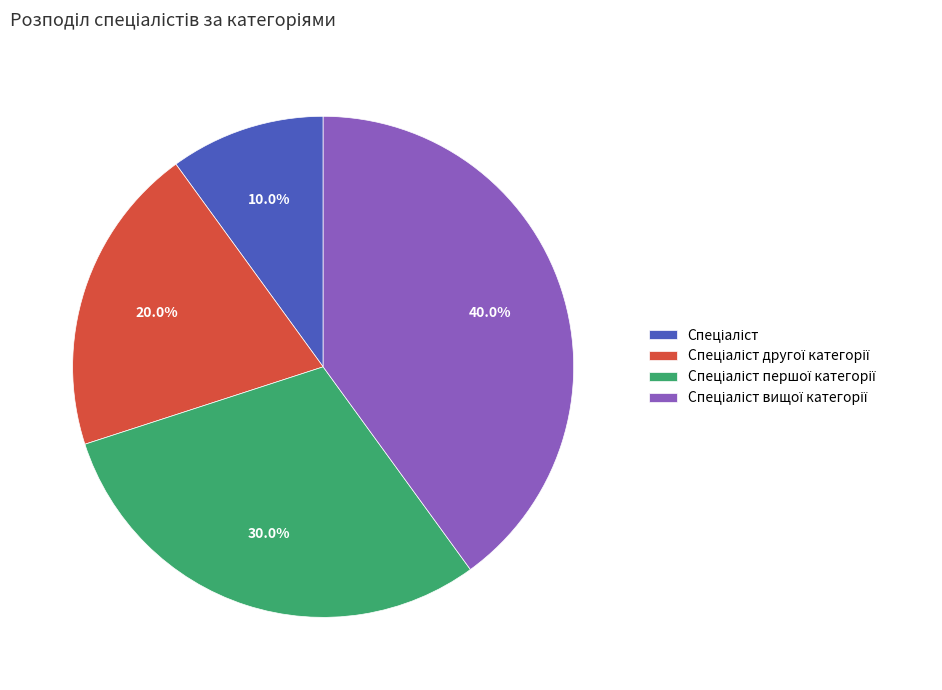

Does any single category account for the majority?

No